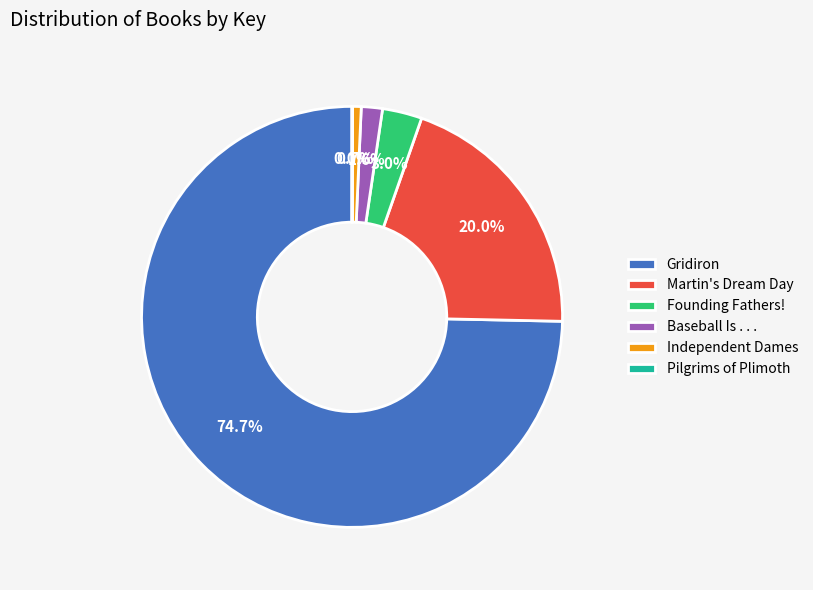

The Martin's Dream Day slice represents 29% of the pie. True or false?

False